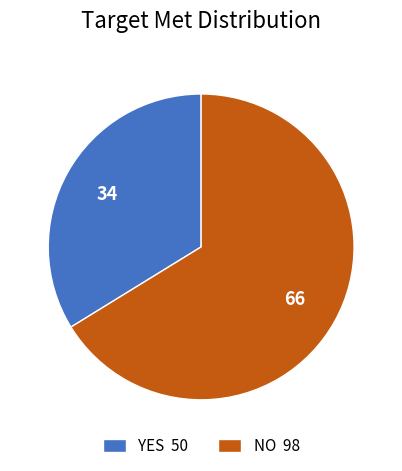

What is the smallest slice in the pie chart?

YES